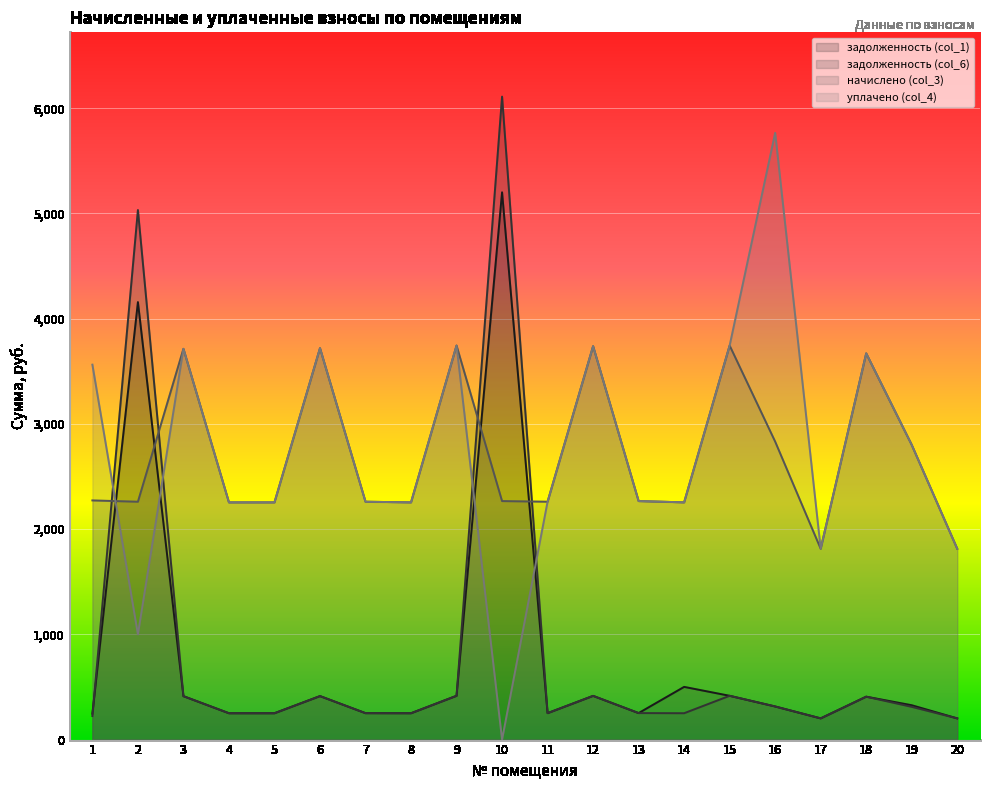

The value of уплачено (col_4) at 19 is 2800.7. True or false?

True